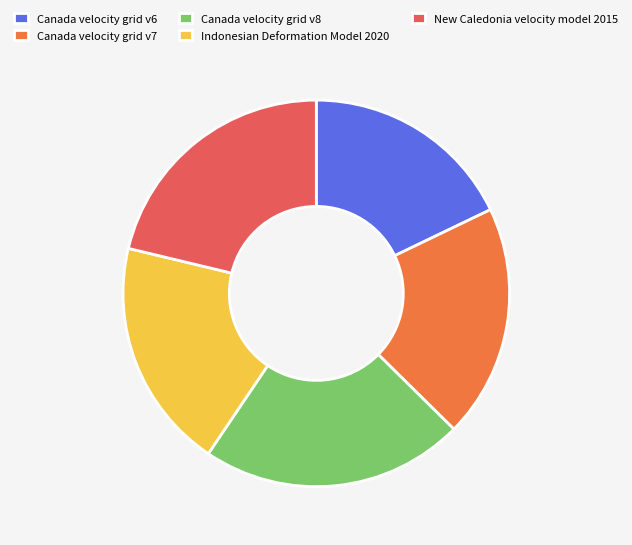

To the nearest percent, what is the difference between the Canada velocity grid v6 and Indonesian Deformation Model 2020 slice percentages?

1%